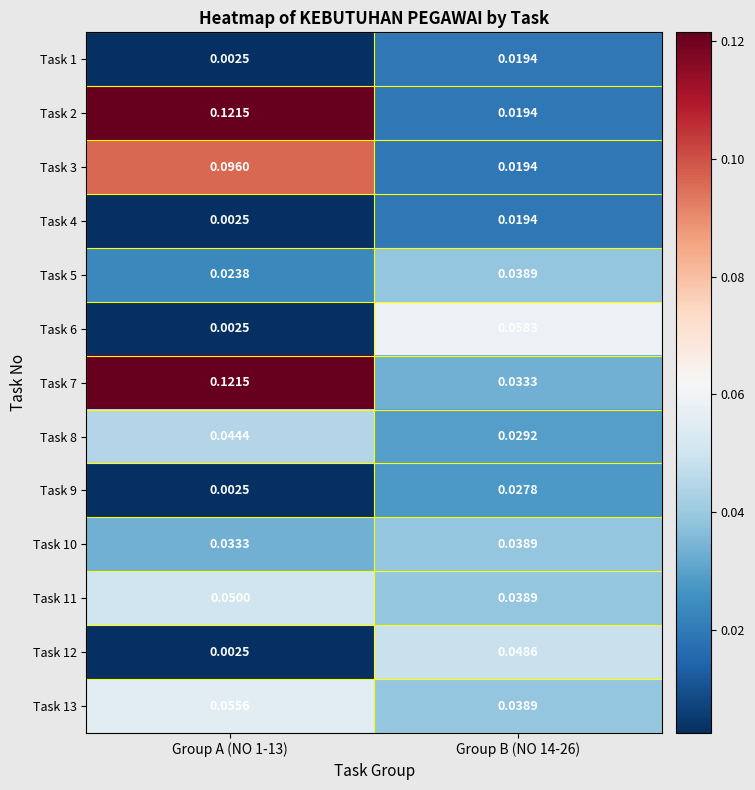

Is the value of Task 12 at Group A (NO 1-13) greater than the value of Task 11 at Group B (NO 14-26)?

No